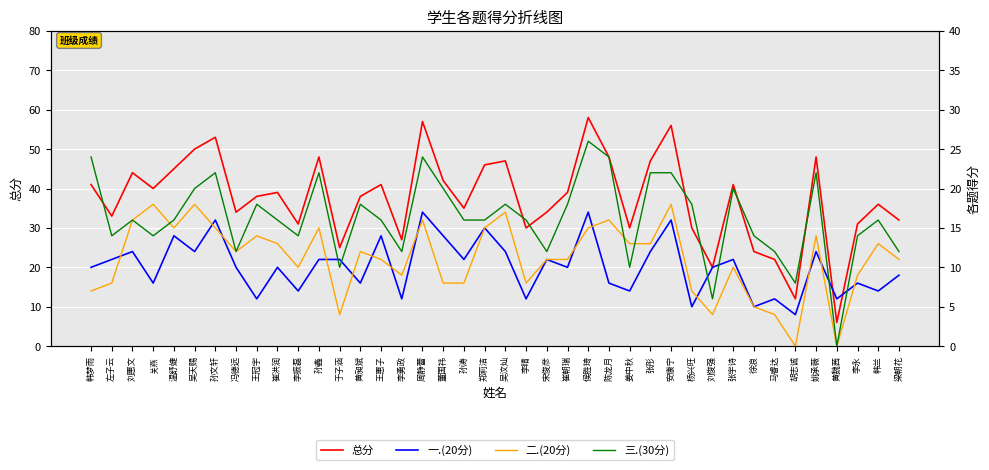

Where does the 二.(20分) series first go above 12?

刘惠文